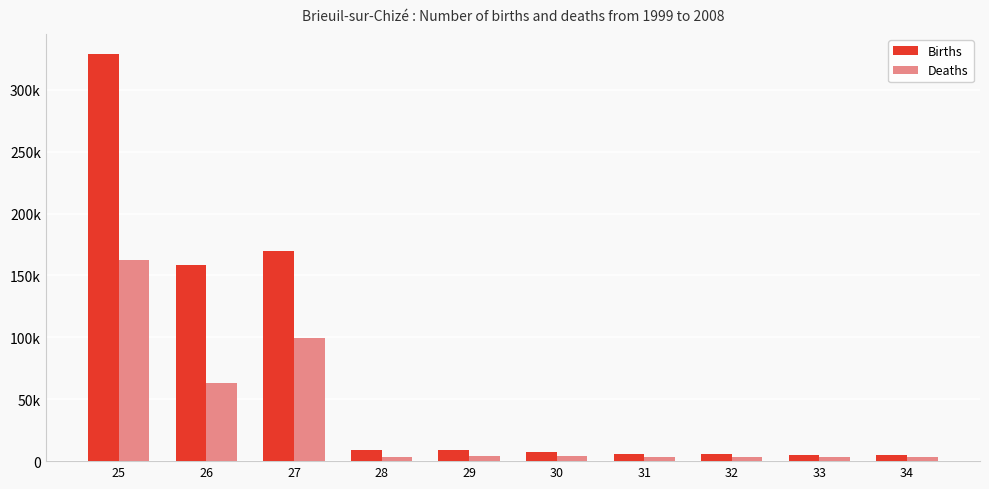

What is the difference between the Births values at 30 and 27?

162321